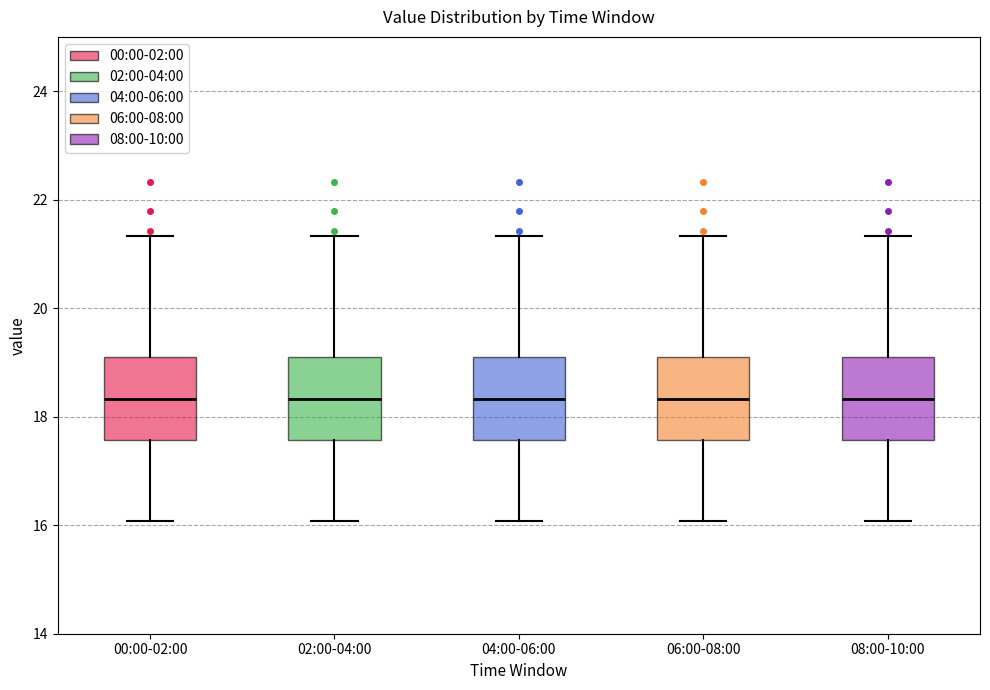

Where does the upper whisker of the box for 00:00-02:00 end on the y-axis? The values are not printed on the chart, so give them approximately, as read against the axis.

21.4